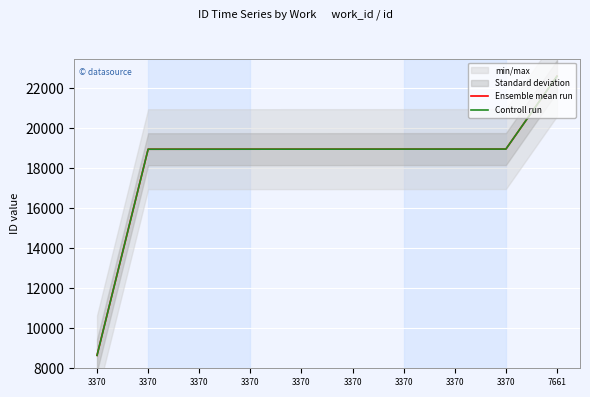

What is the minimum value shown in the chart?

8646